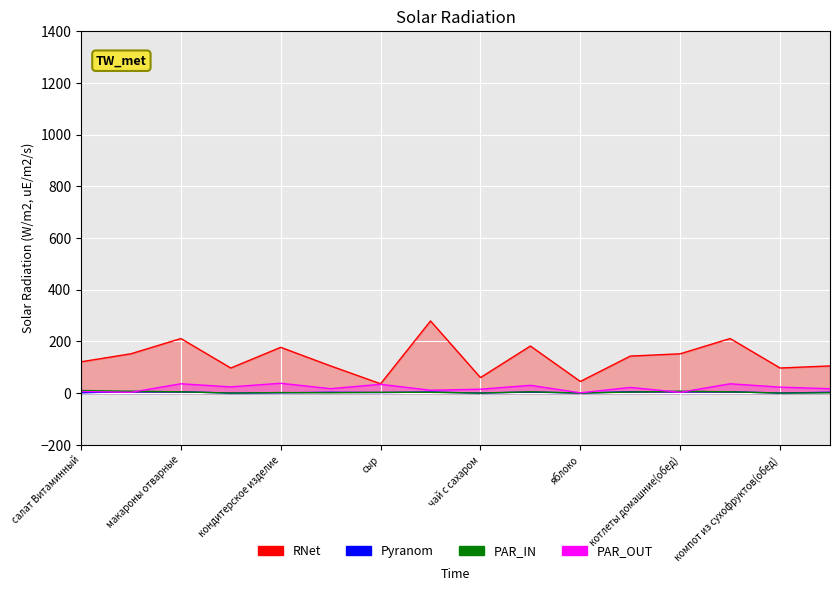

How many values in the Pyranom series exceed 3?

7